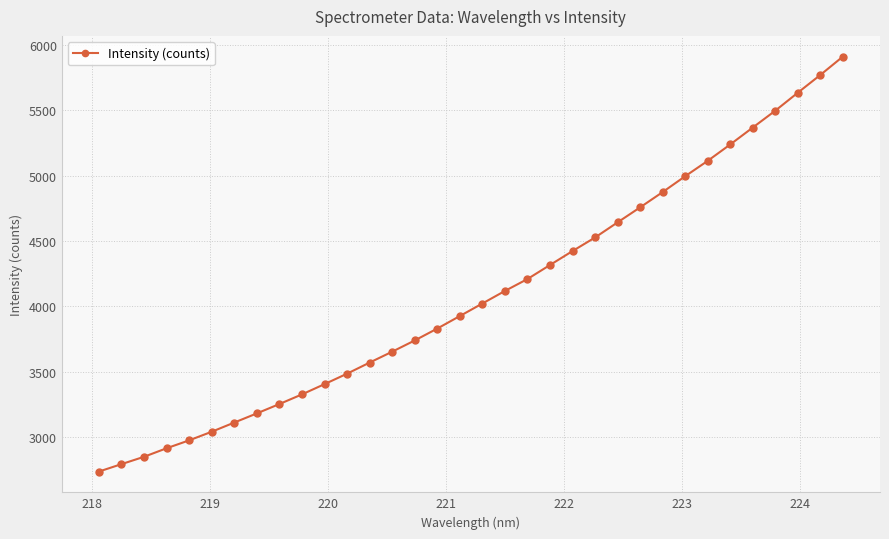

What is the smallest value displayed?

2734.4